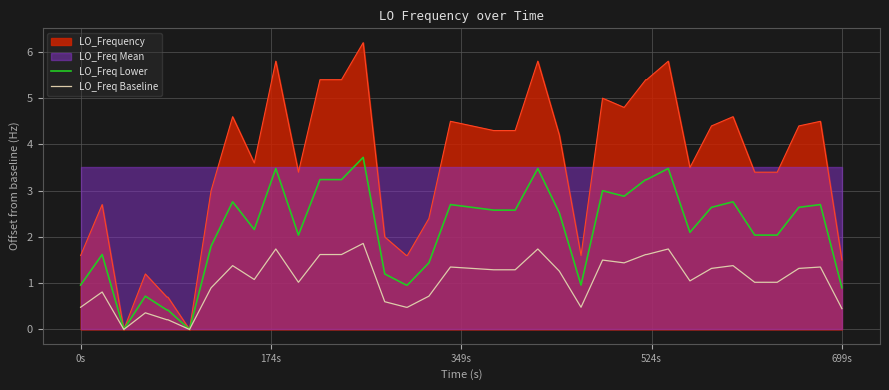

How many lines are shown in the chart?

2